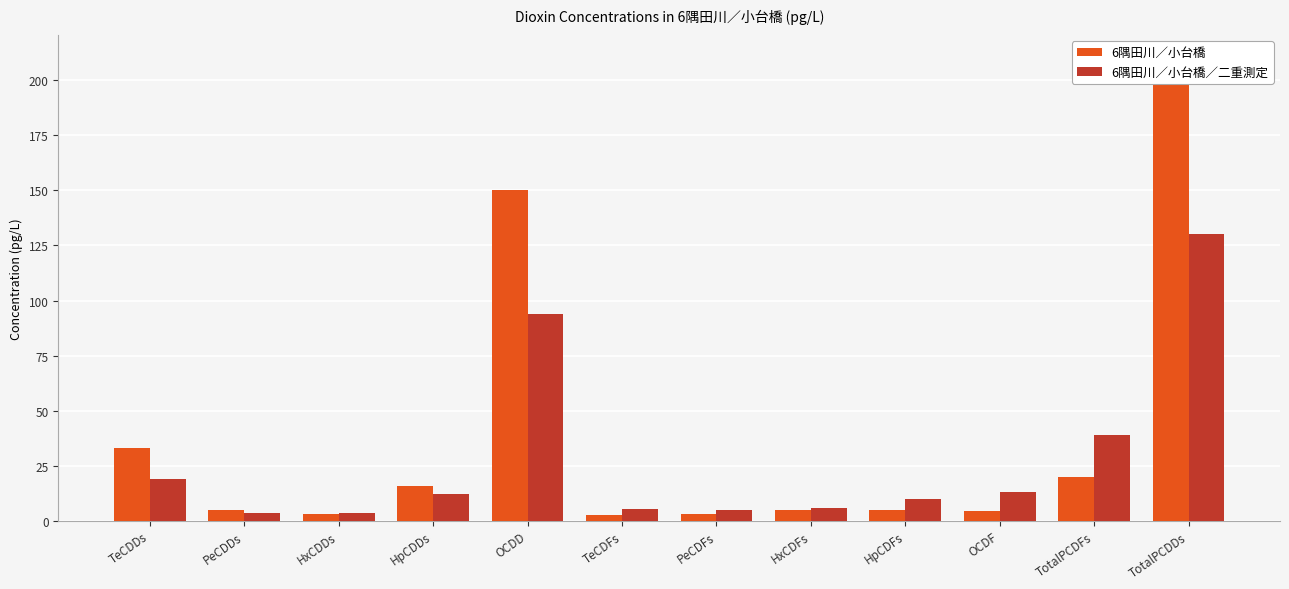

At which category does the chart reach its peak across all series?

TotalPCDDs